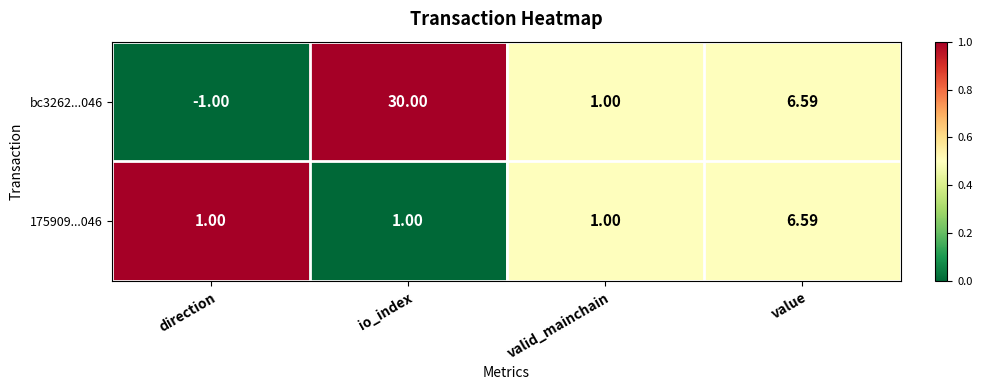

What is the maximum value shown in the chart?

30.0